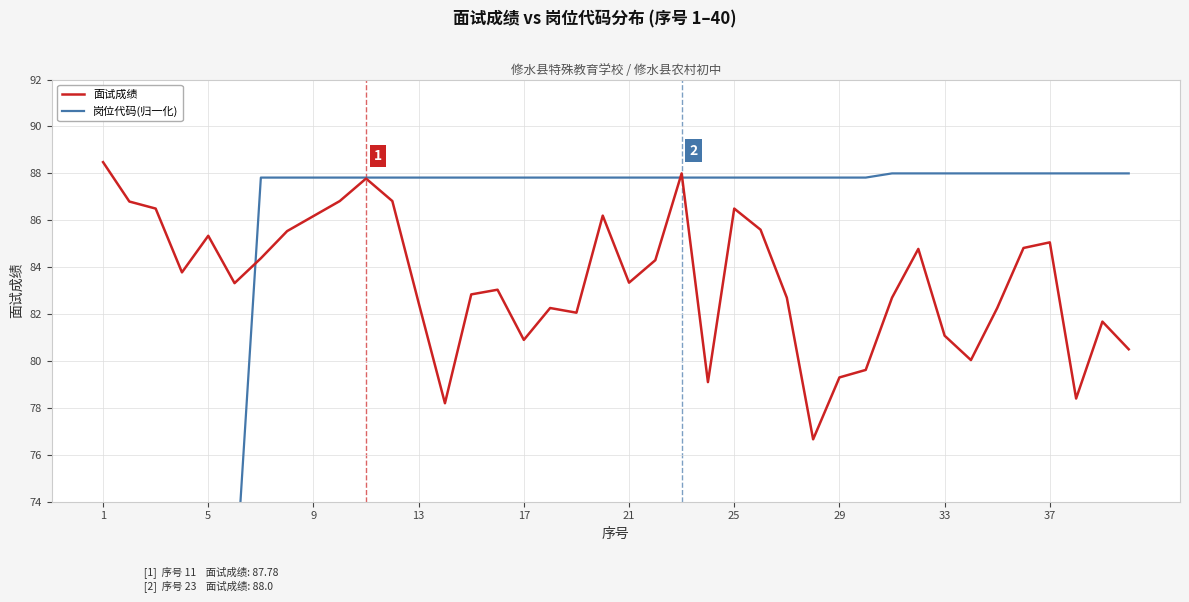

Is it true that 面试成绩 equals 81.1 at 33?

True